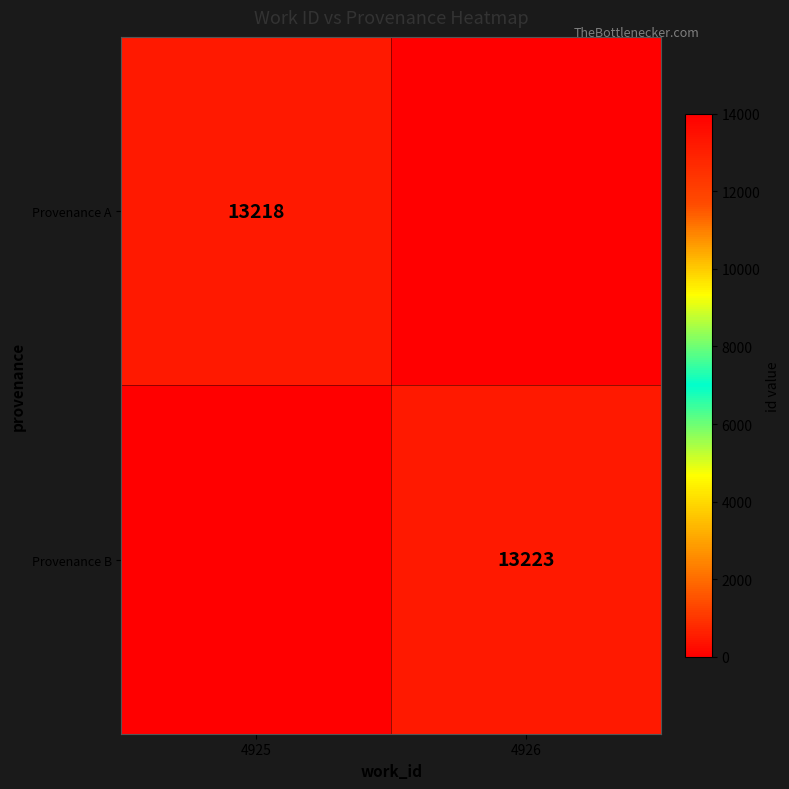

True or false: Provenance B has a value of 6388 at 4926.

False